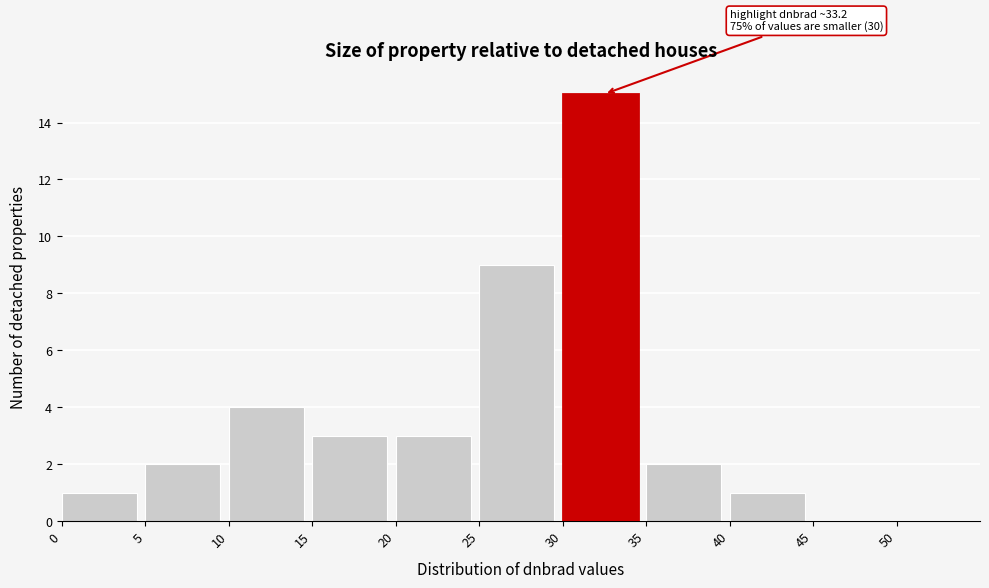

Which range on the x-axis has the tallest bar?

30 to 35